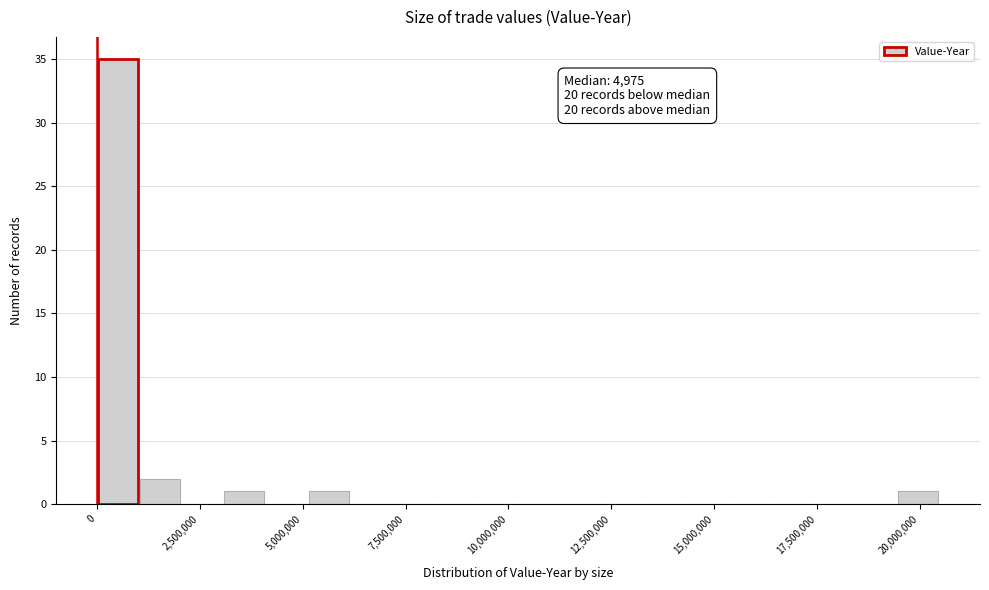

Around what value on the x-axis is the tallest bar? Give the approximate position of its centre, as read against the axis.

500000